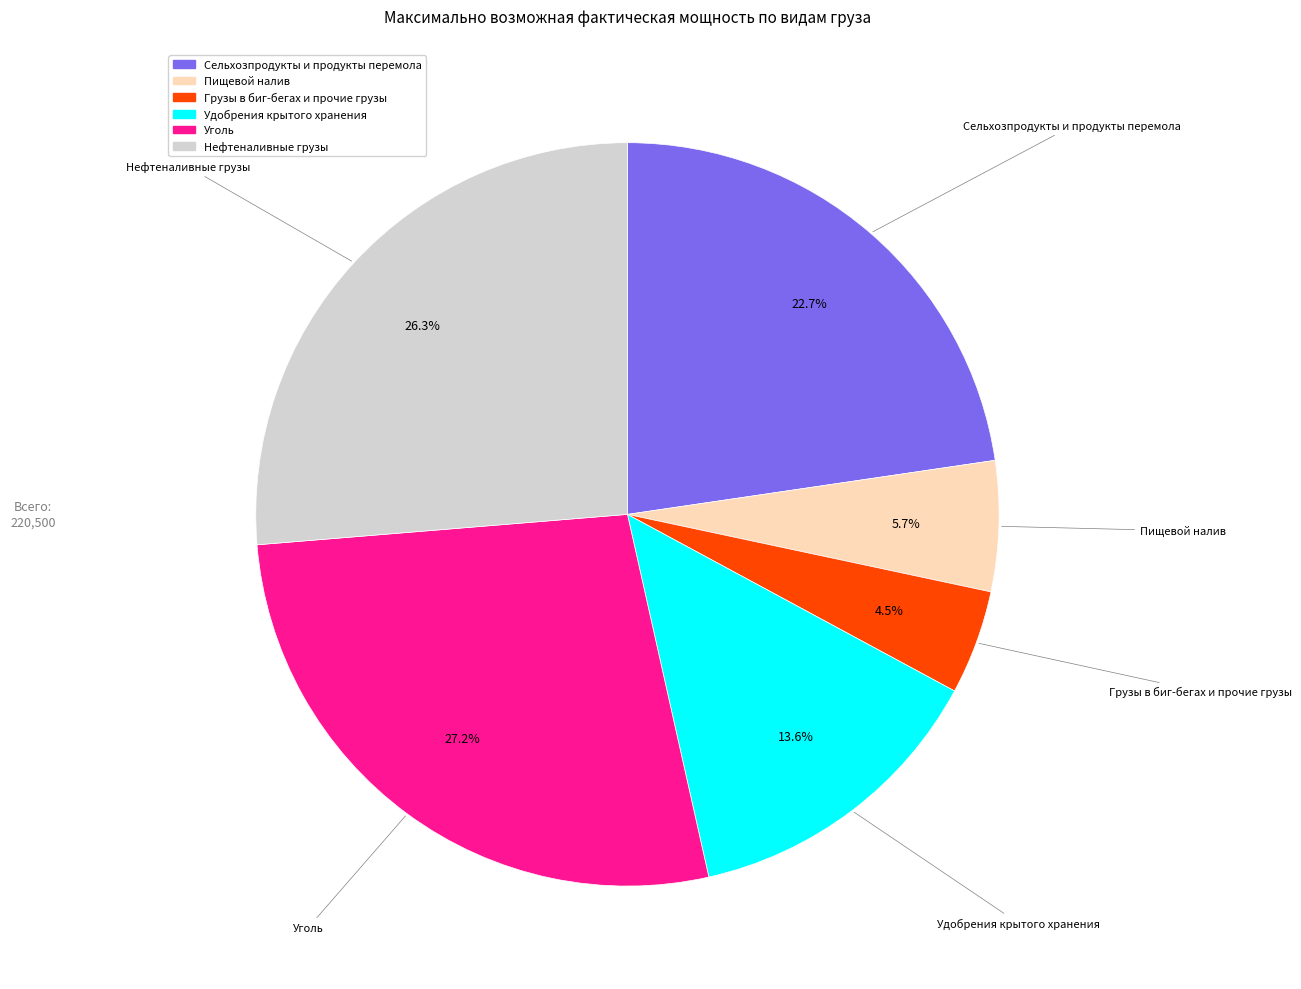

What portion of the pie excludes Нефтеналивные грузы?

73.7%